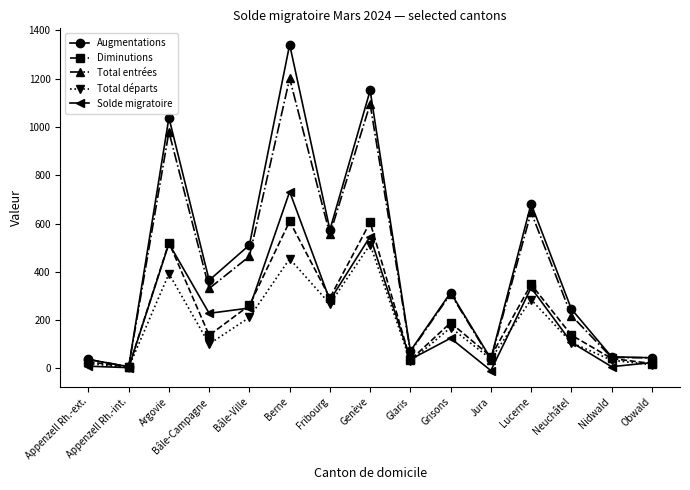

What is the sum of the Solde migratoire values at Grisons and Glaris?

162